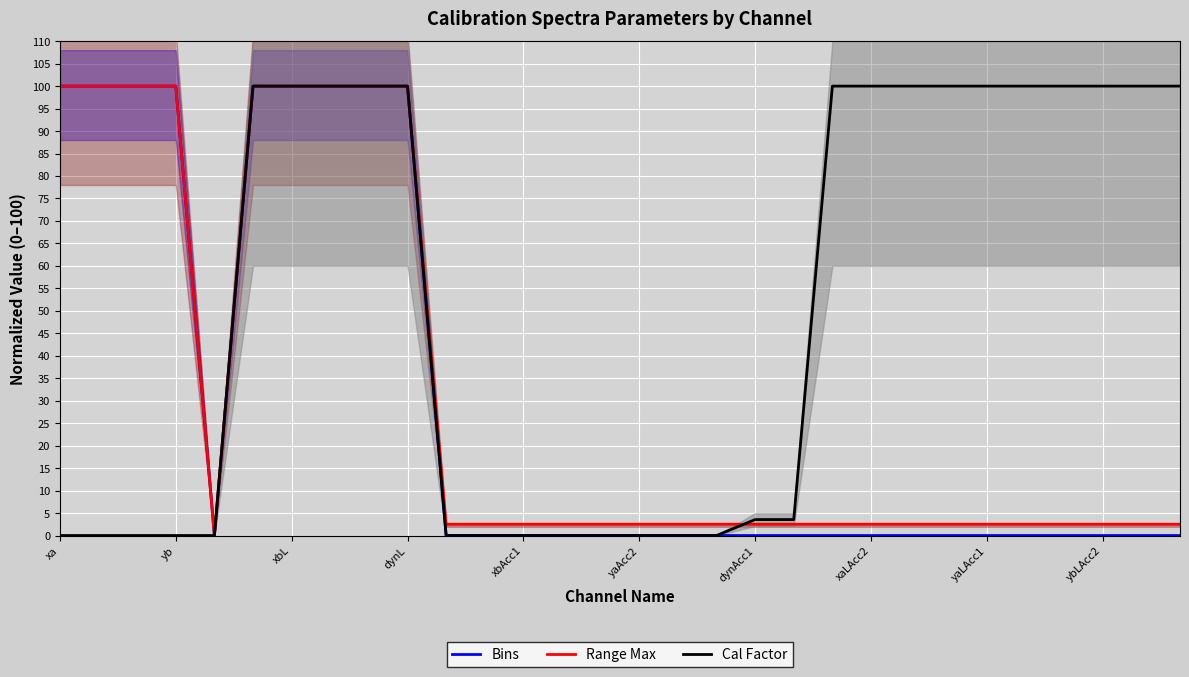

What is the total value across all series at 11?

2.5